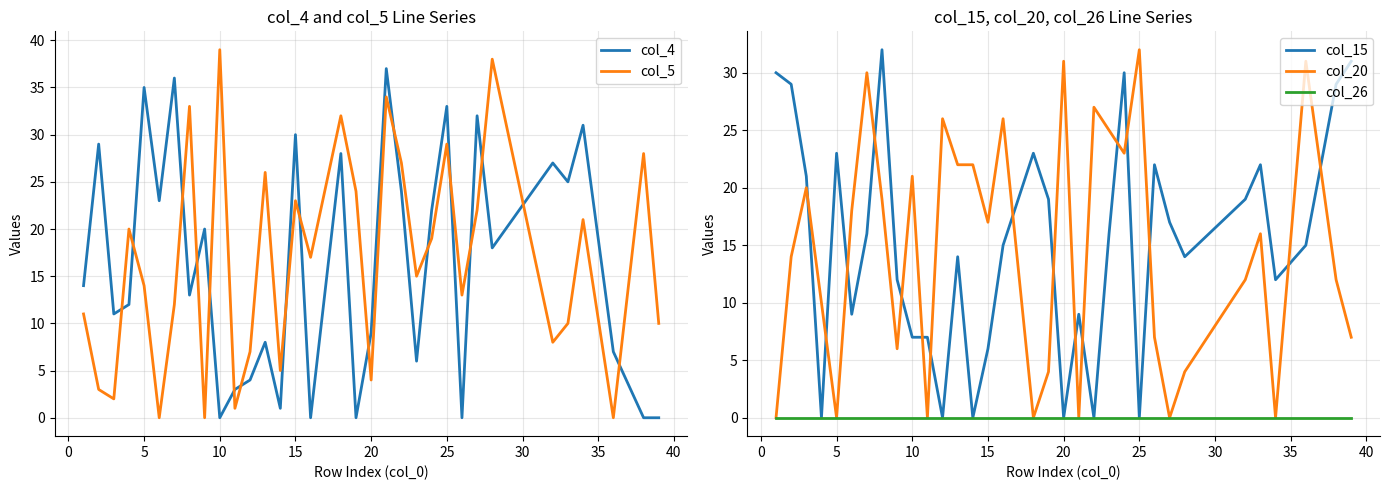

How many distinct data groups are displayed?

5